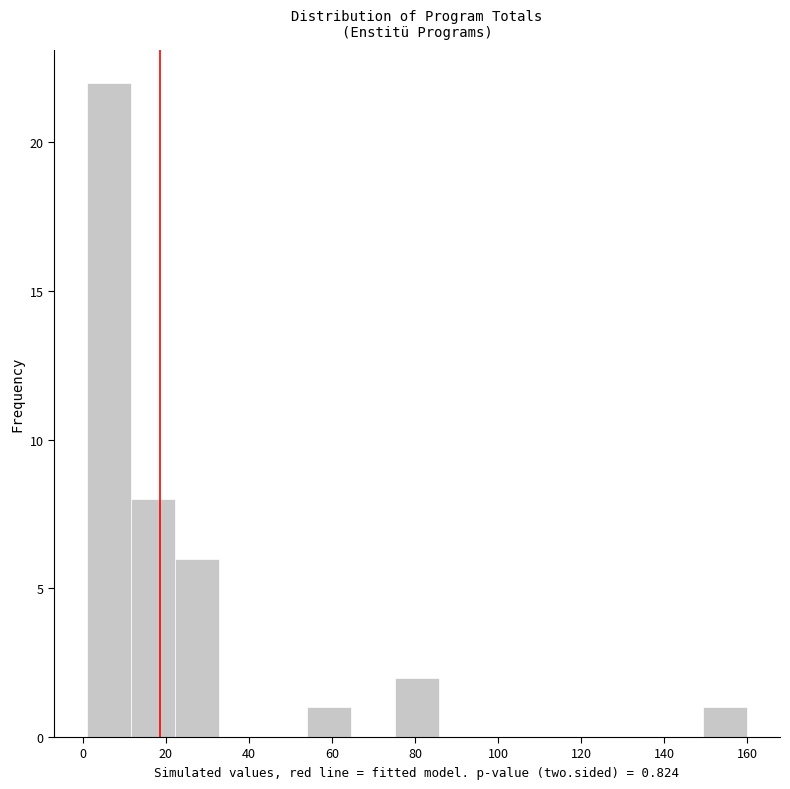

What is the height of the bar covering 1.0 to 11.6 on the x-axis? Neither the bar edges nor the heights are printed on the chart, so give them approximately, as read against the axes.

22